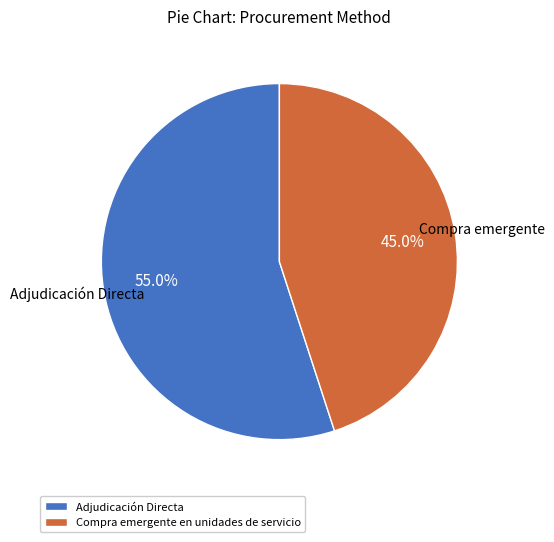

True or false: Adjudicación Directa accounts for 85% of the total.

False